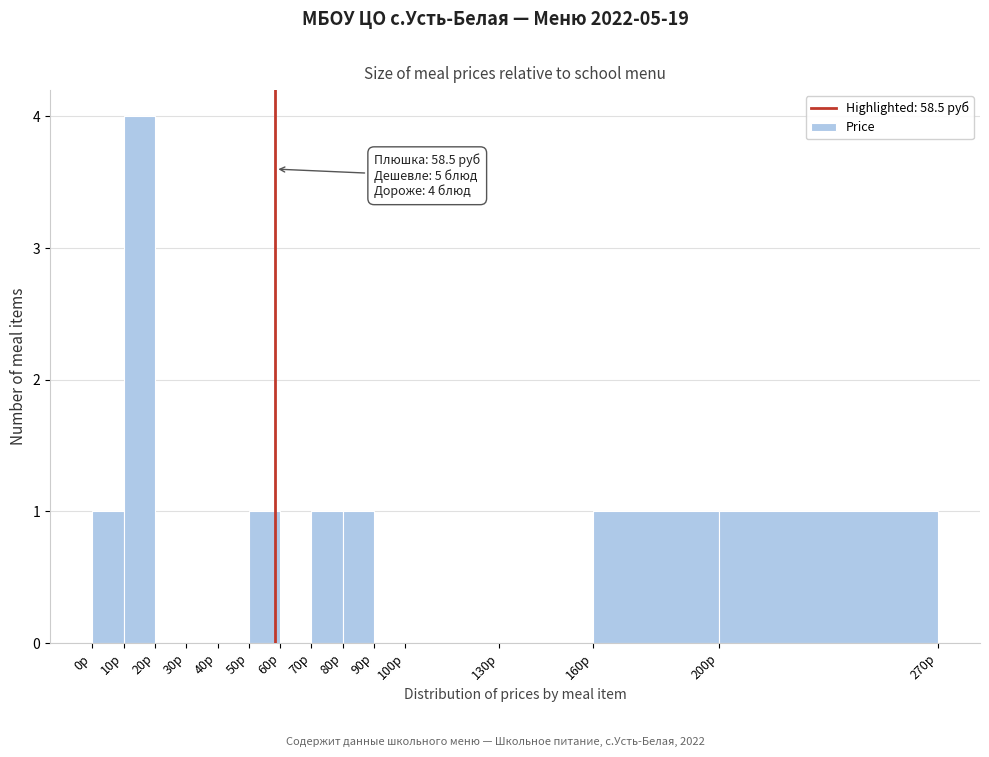

Which range on the x-axis has the tallest bar?

10 to 20